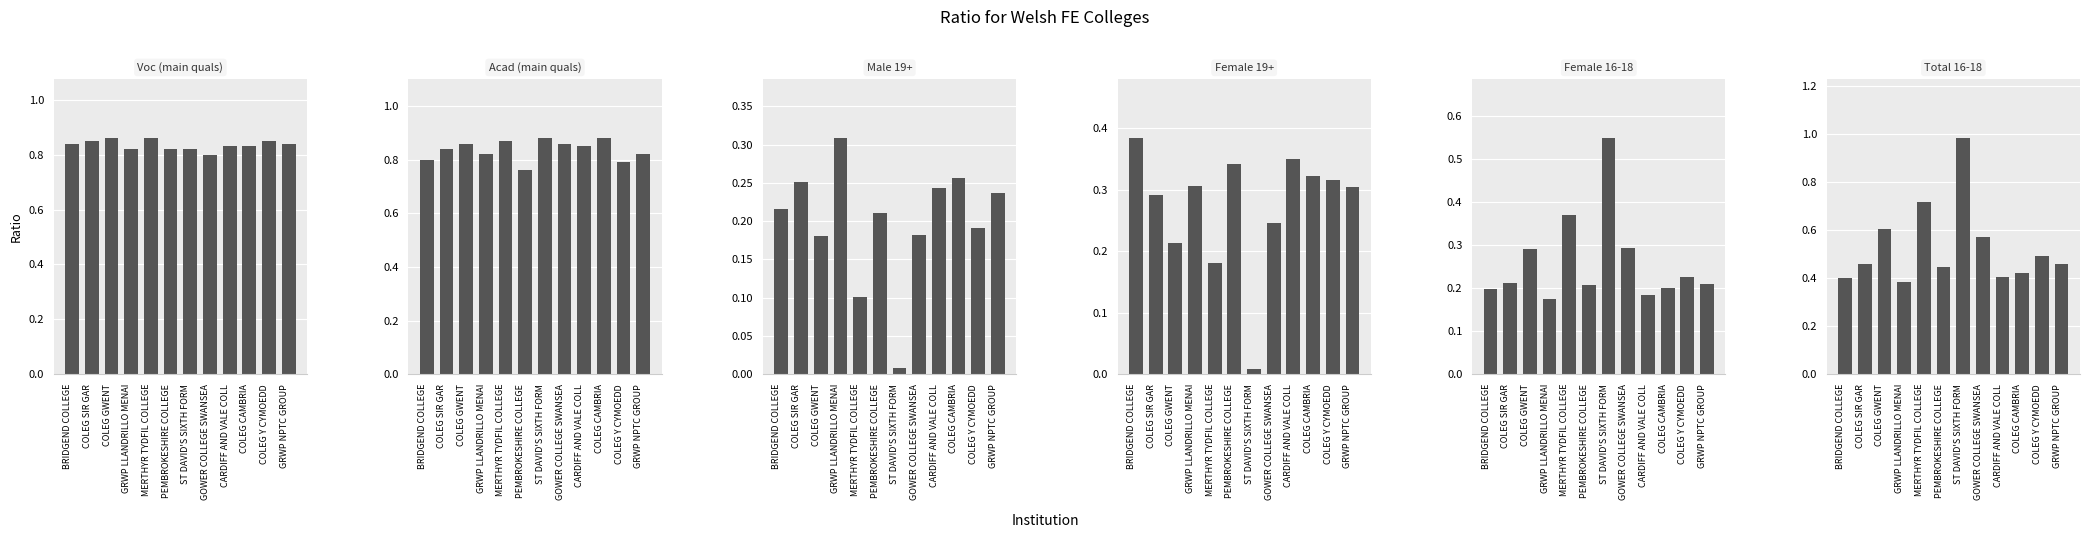

Rank the series at GRWP NPTC GROUP from lowest to highest value.

Female 16-18, Male 19+, Female 19+, Total 16-18, Acad (main quals), Voc (main quals)